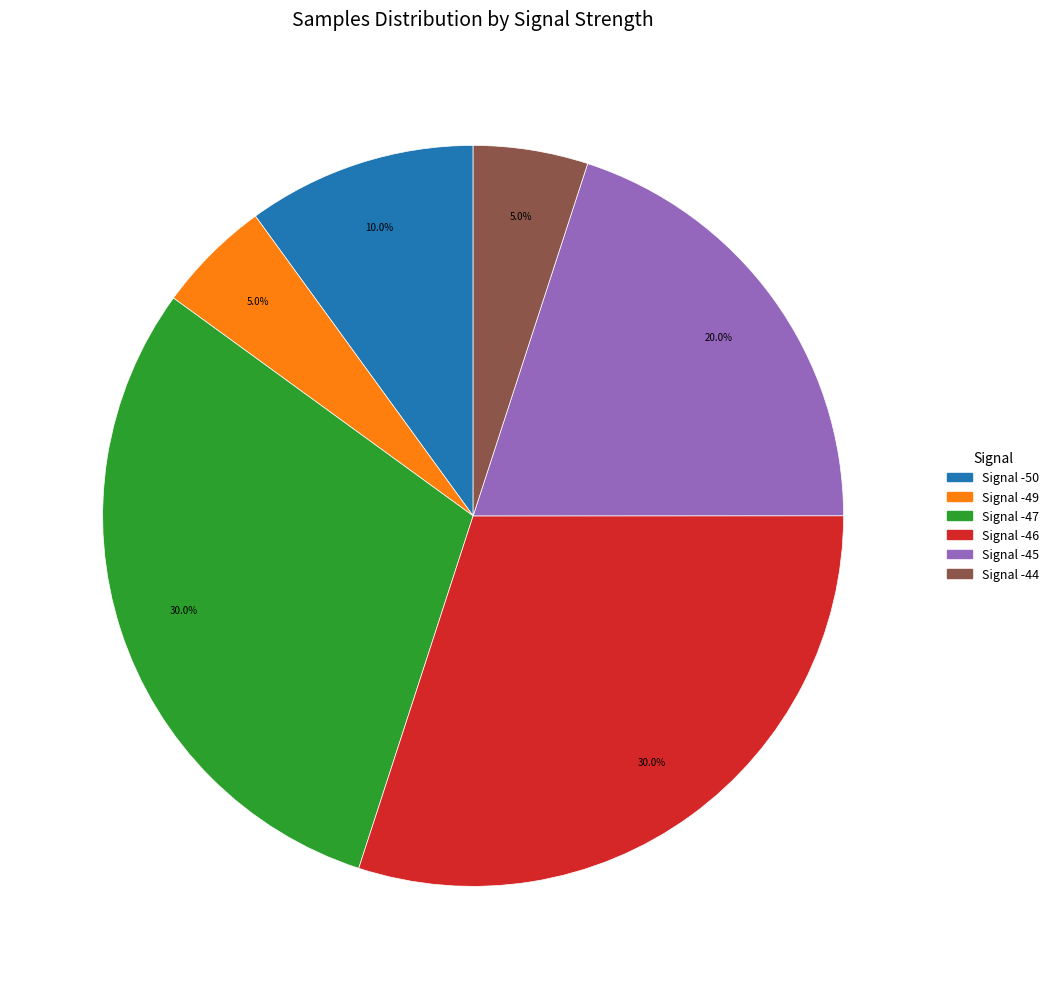

How many segments does this pie chart have?

6